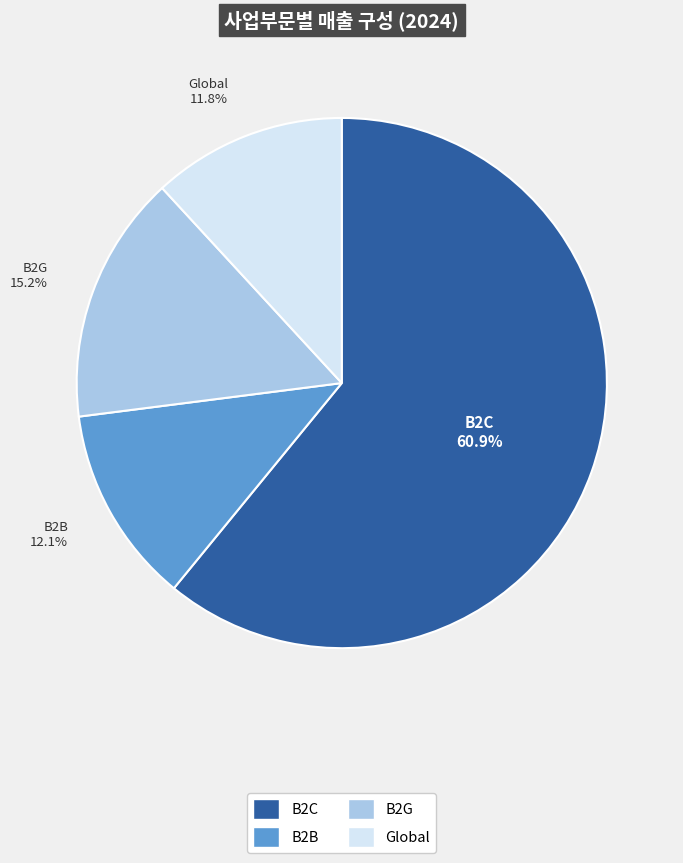

What percentage do B2G and B2C together represent?

76.1%